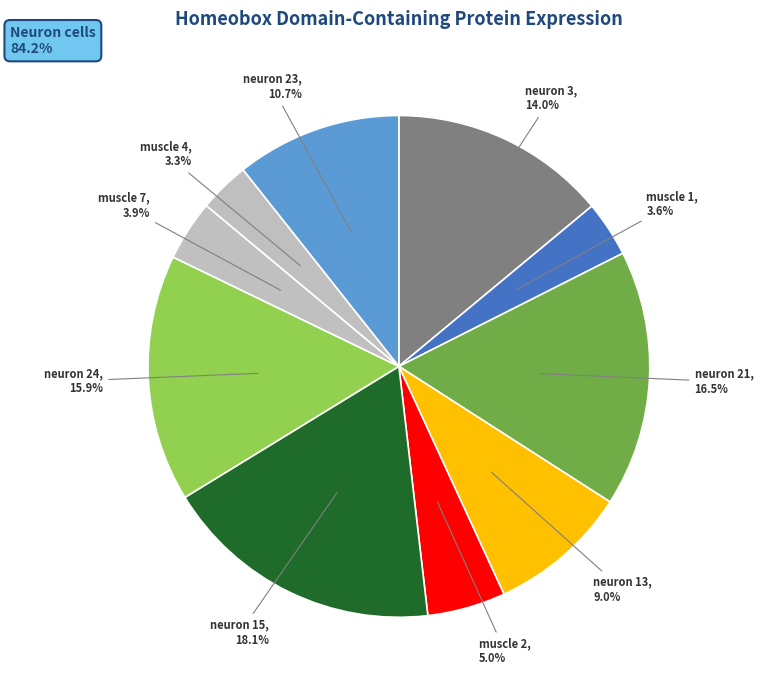

Does muscle 7 represent more than half of the total?

No